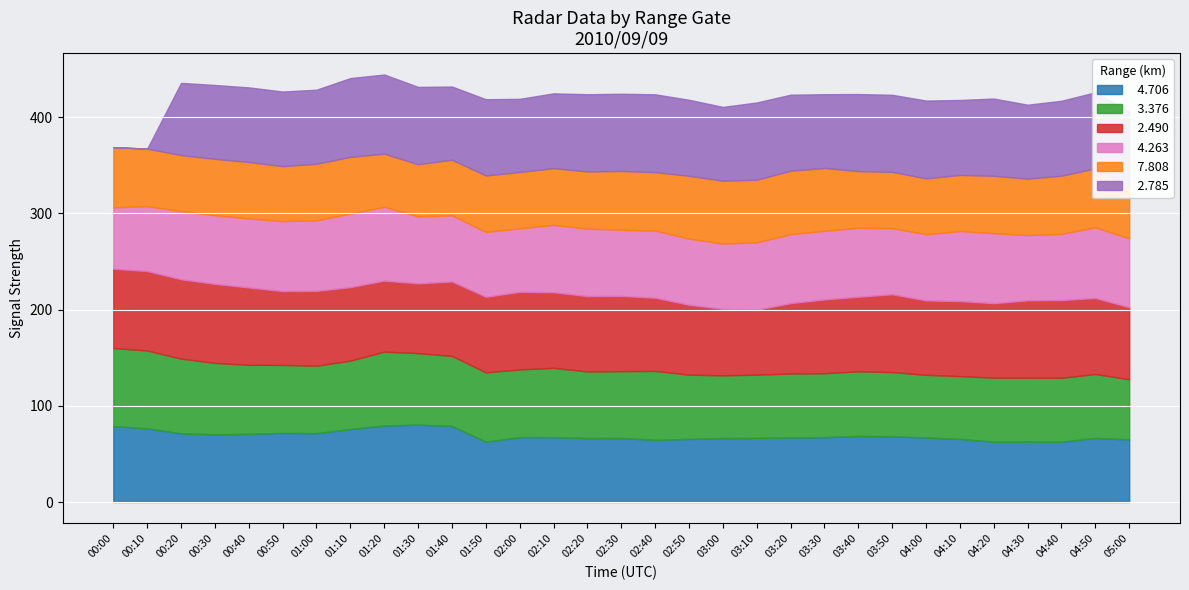

Which series changed the most between 00:30 and 04:50?

  3.376